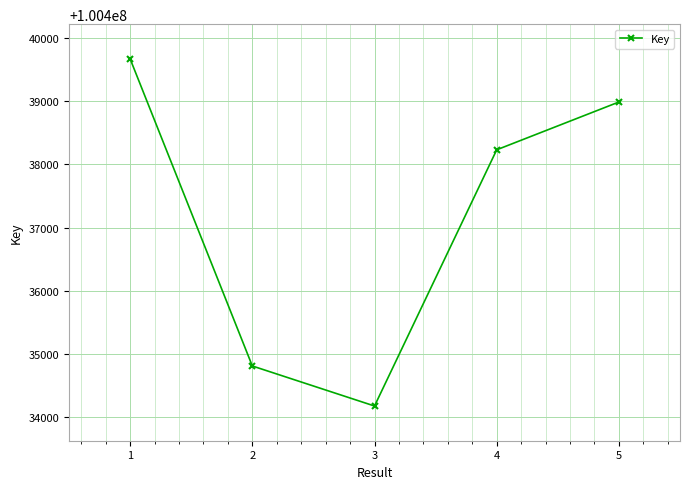

Which label corresponds to the smallest value in the chart?

3